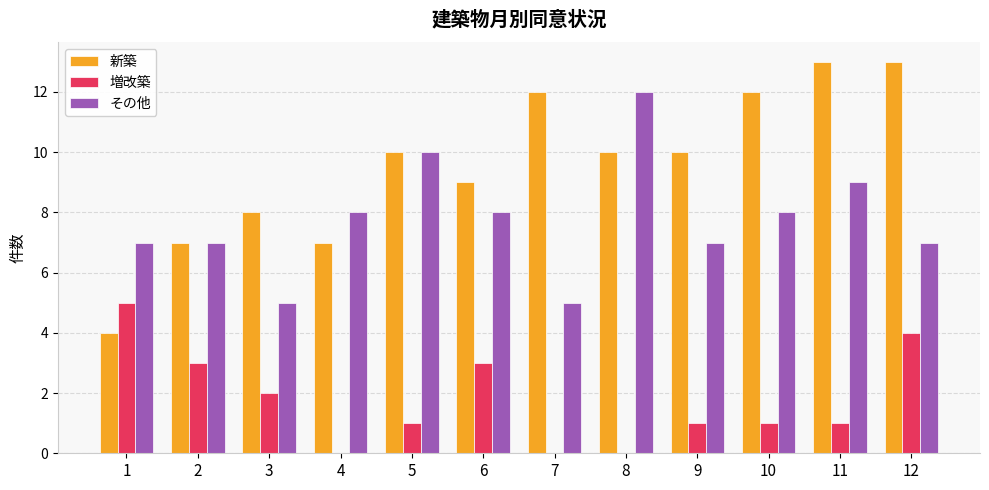

What is the sum of all その他 values?

93